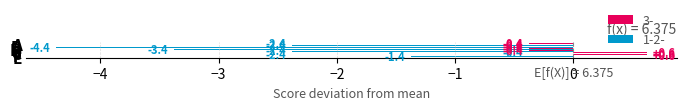

What is the highest value of the 1-2- series?

-0.4